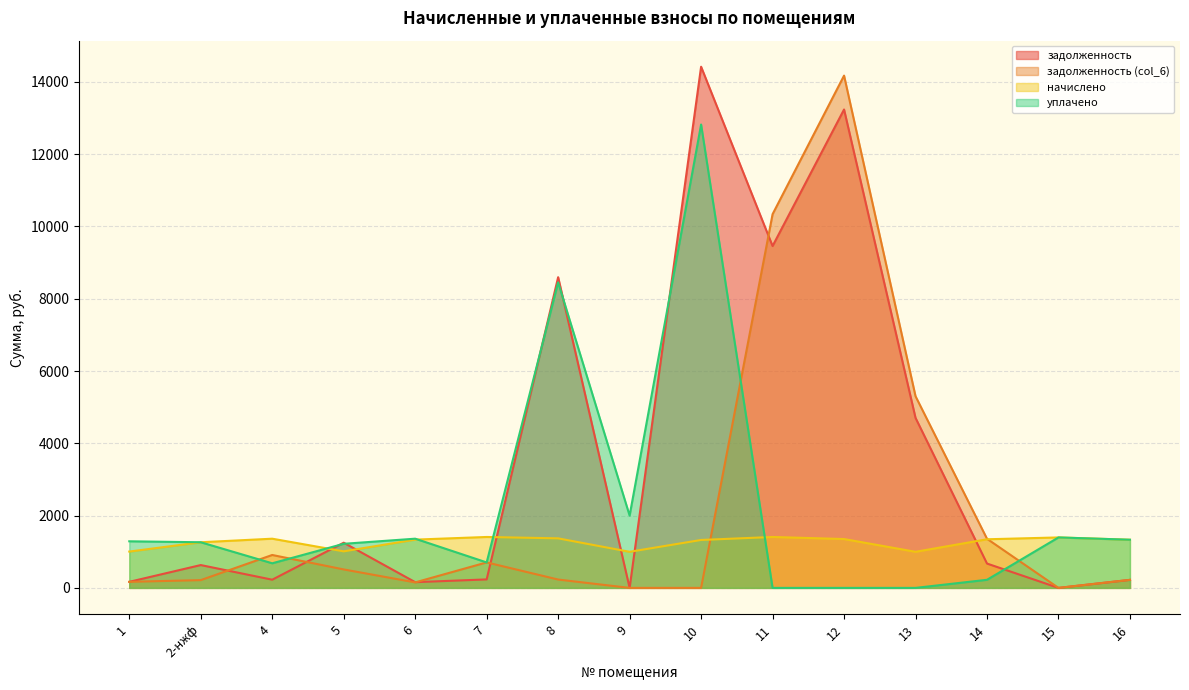

How many values in the уплачено series exceed 1262?

8